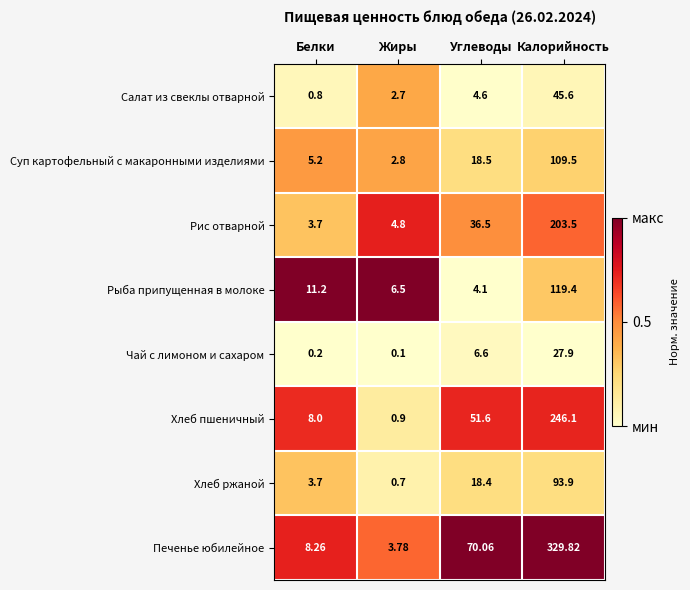

At which category is the sum across all series the highest?

Калорийность